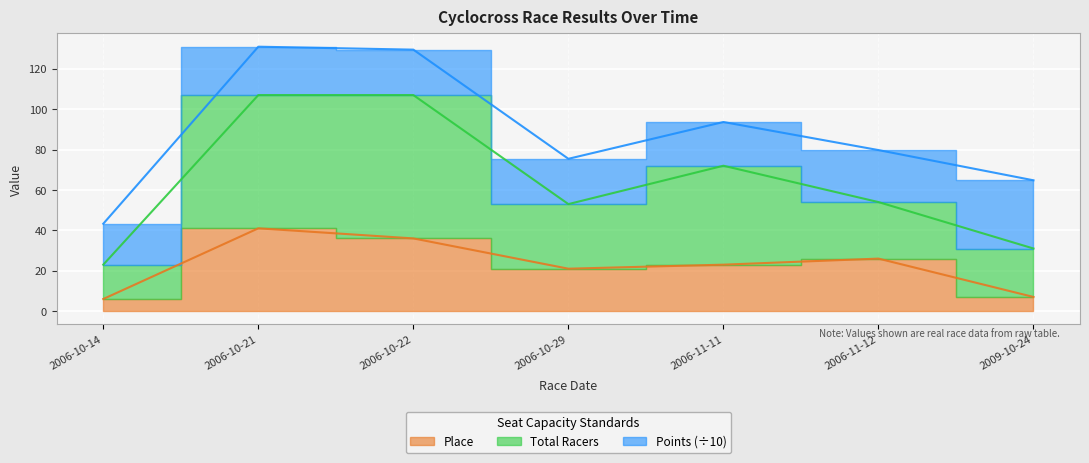

What is the value of the Total Racers point at the 4th from the left?

53